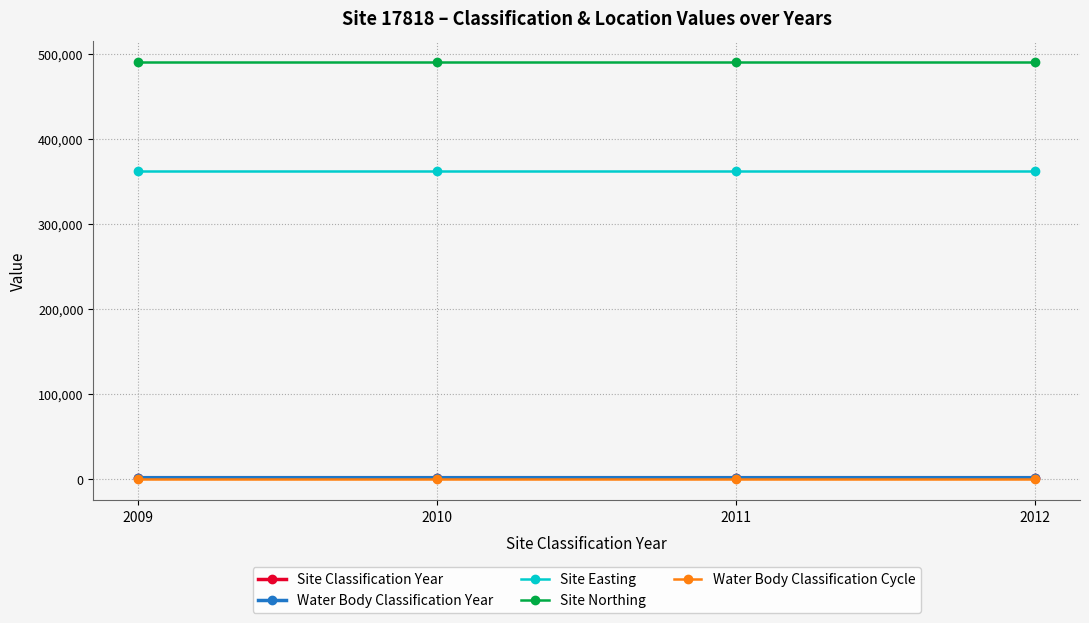

Is this an area chart (filled region under the line)?

No